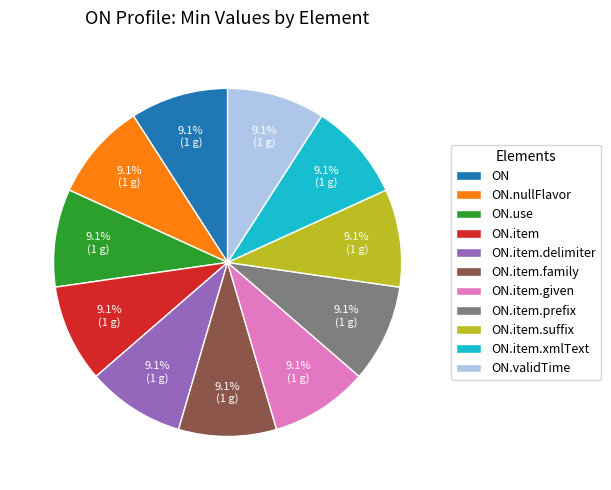

Is there a majority slice in this chart?

No